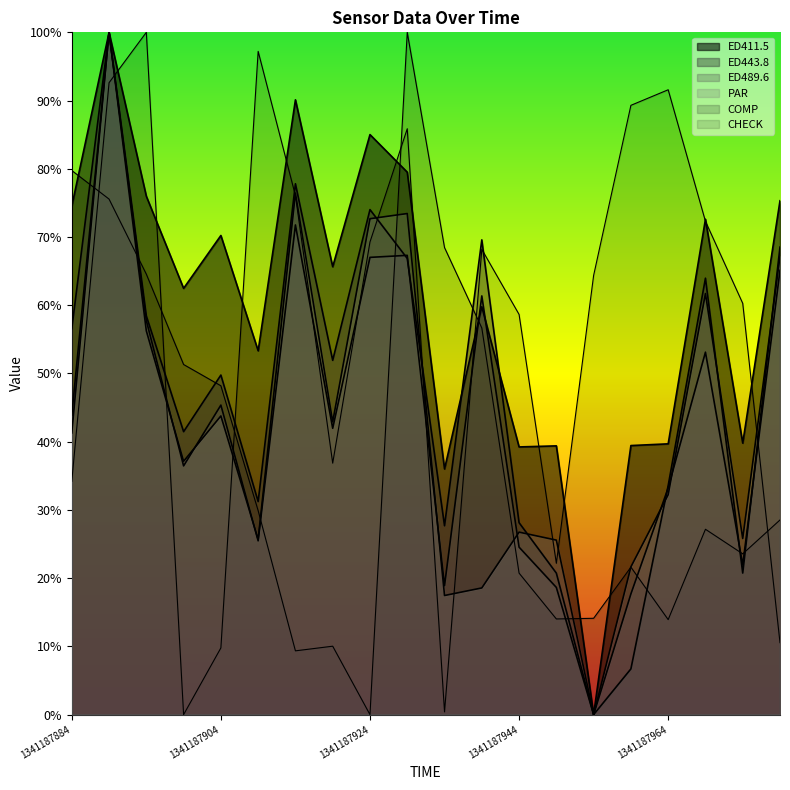

In COMP, how many points are lower than both neighbors (excluding endpoints)?

5